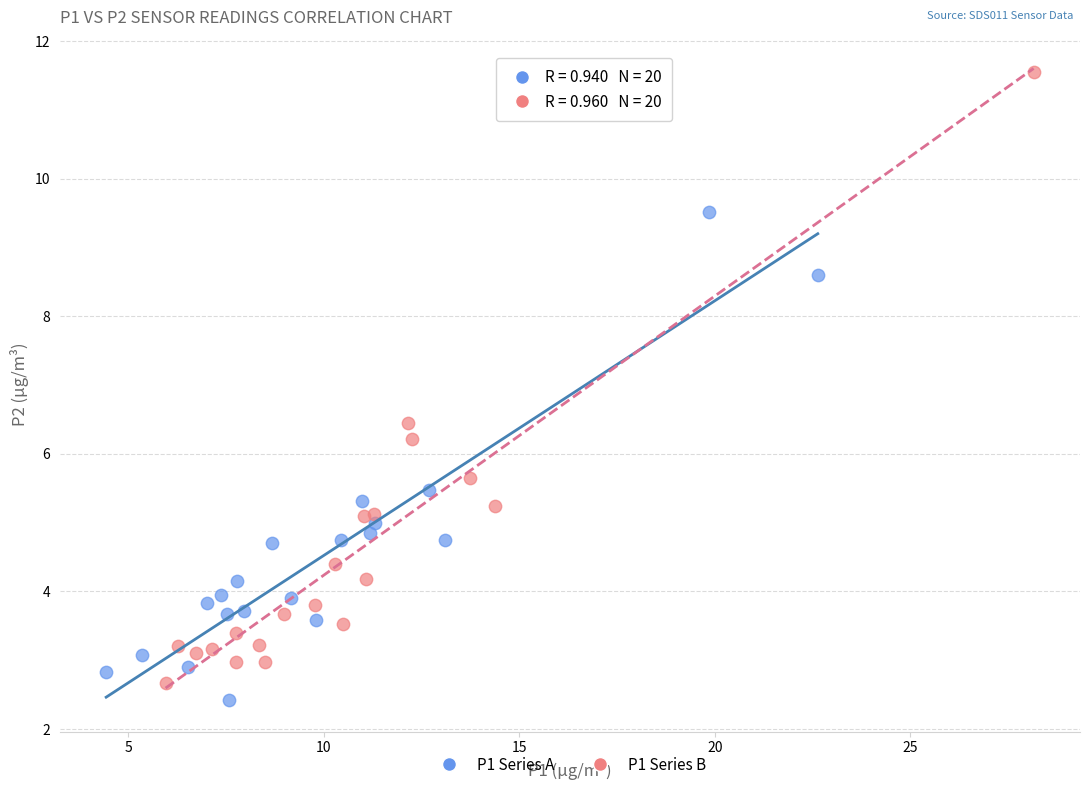

What are all the series names shown in the legend?

P1 Series A, P1 Series B